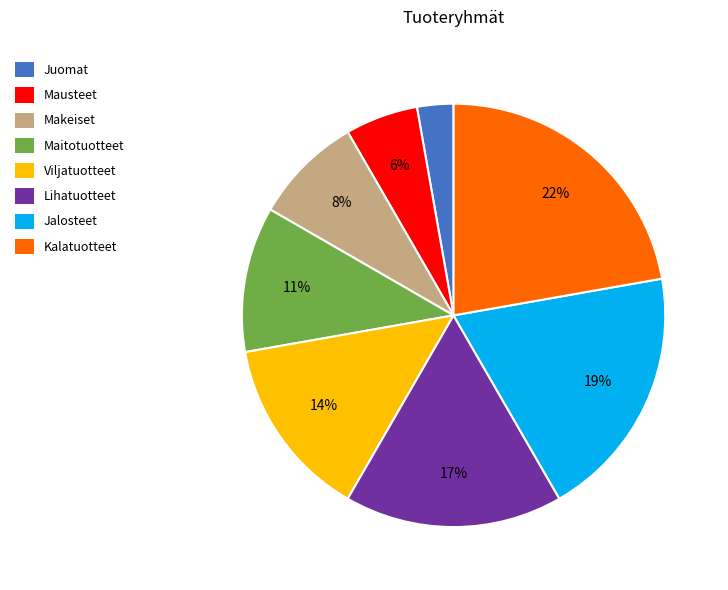

To the nearest percent, what is the difference between the largest and smallest slice percentages?

19%